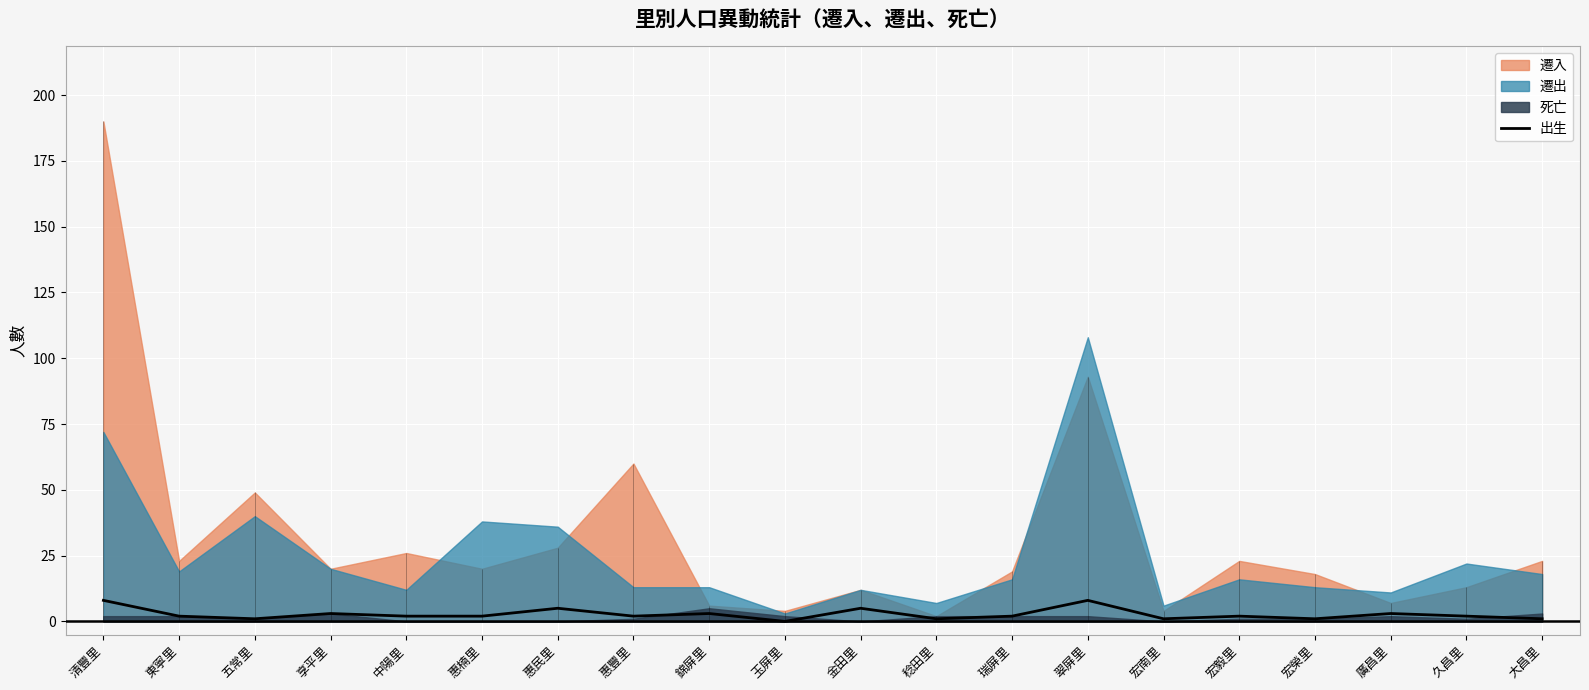

The 出生 series shows 8 at 翠屏里. True or false?

True